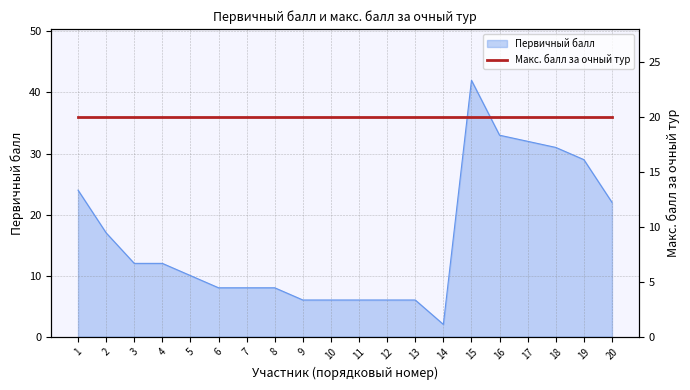

At which label does the data first exceed 12?

1